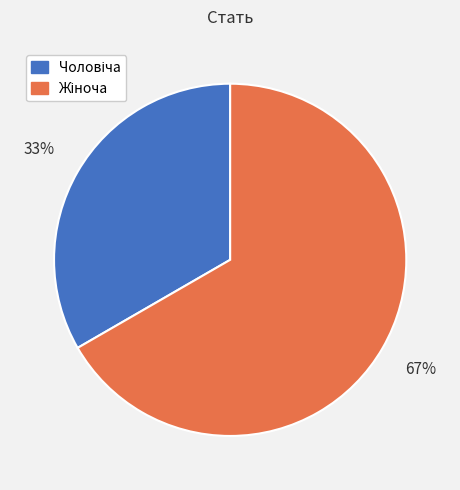

To the nearest percent, what is the average slice percentage?

50%